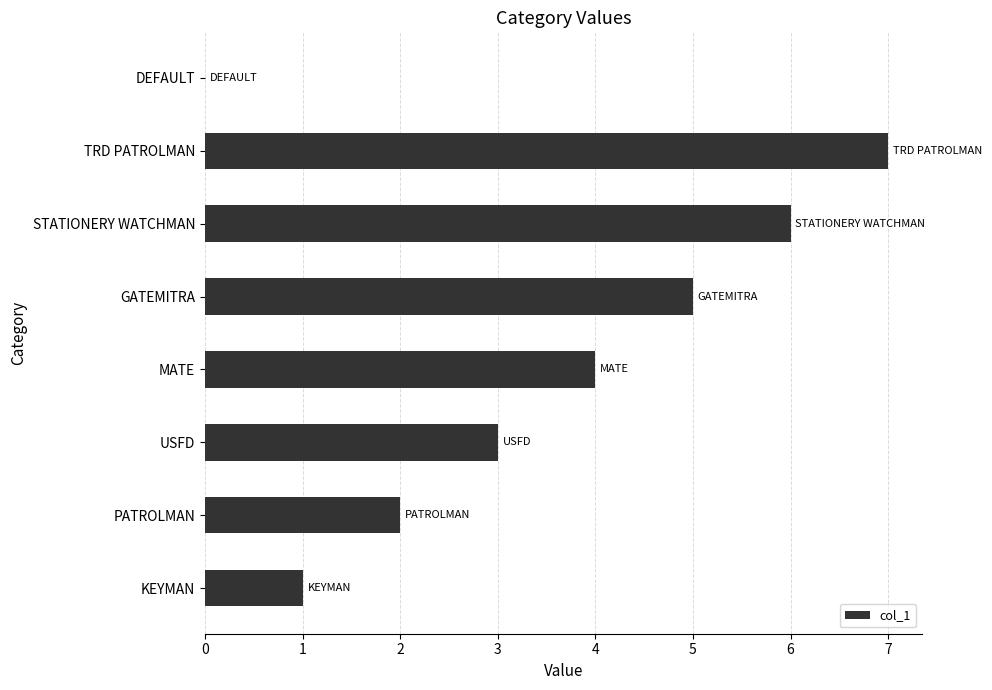

The value at PATROLMAN is 1. True or false?

False